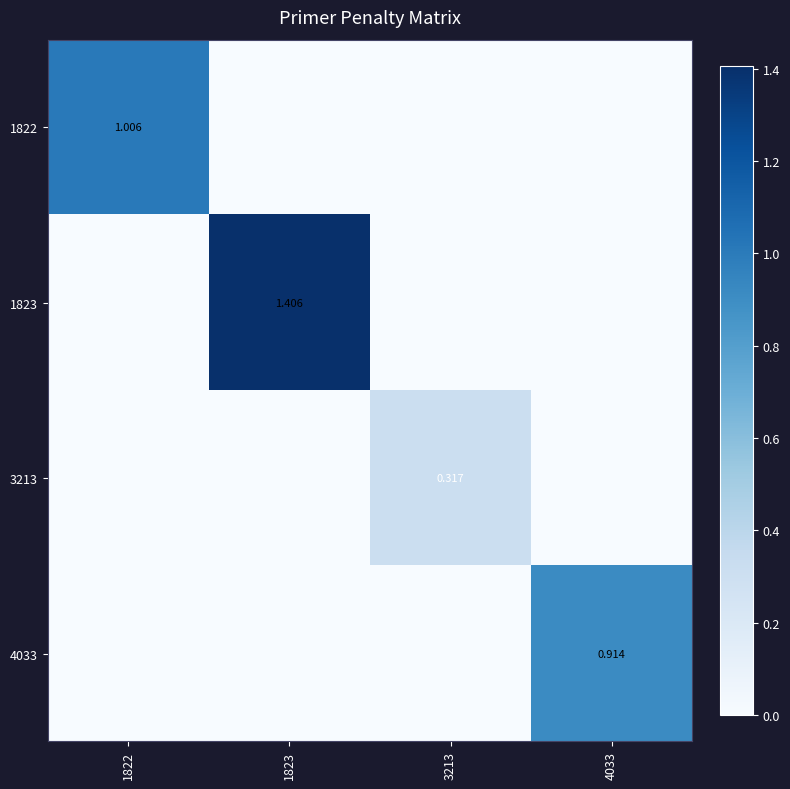

Rank the categories by 1822 value from lowest to highest.

1823, 3213, 4033, 1822